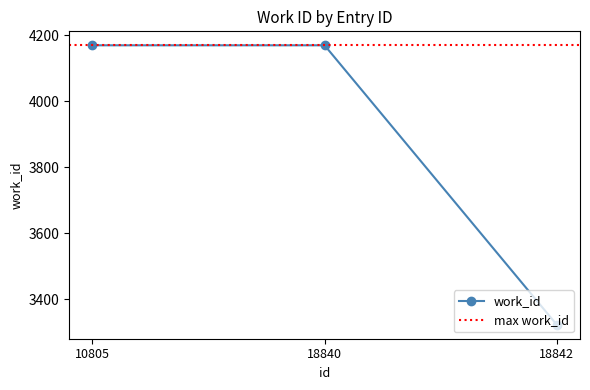

Where is the data nearest to the value 3745?

18842